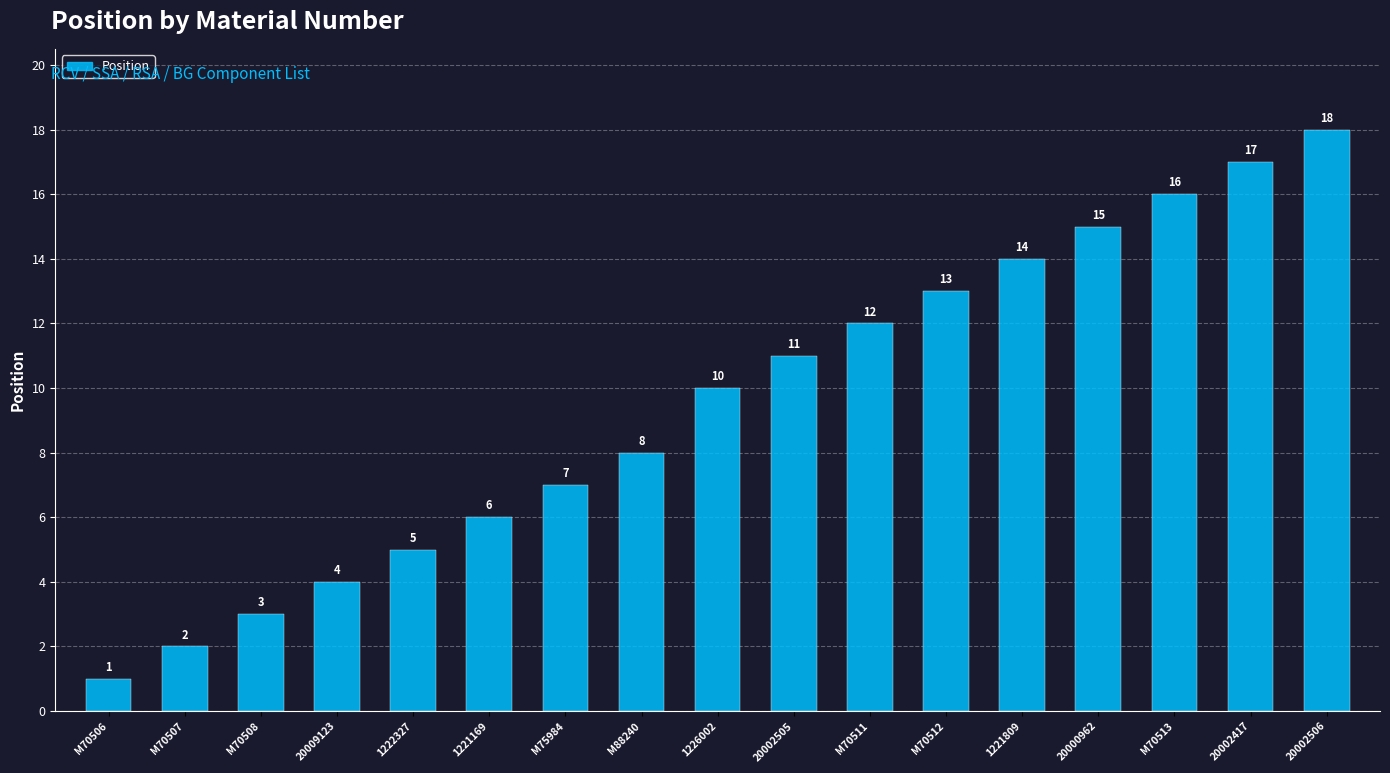

The chart shows a value of 5 at 1222327. True or false?

True